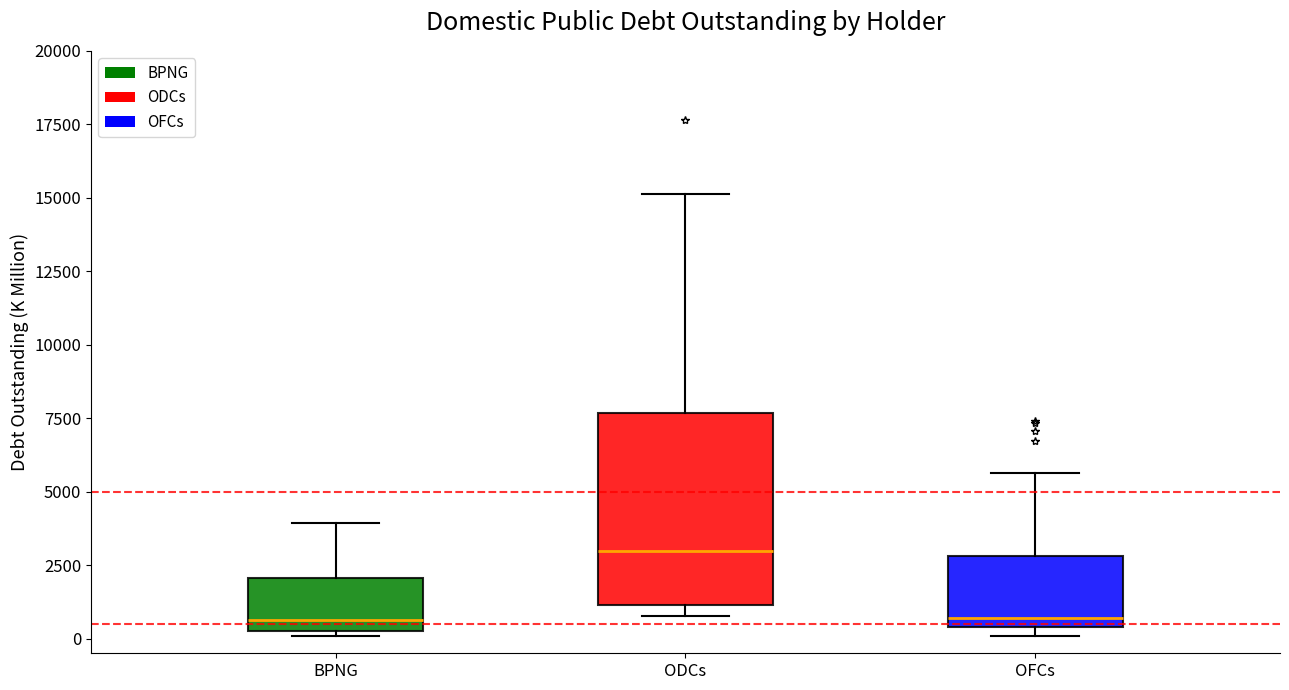

Which box is the tallest, from its lower edge to its upper edge?

ODCs